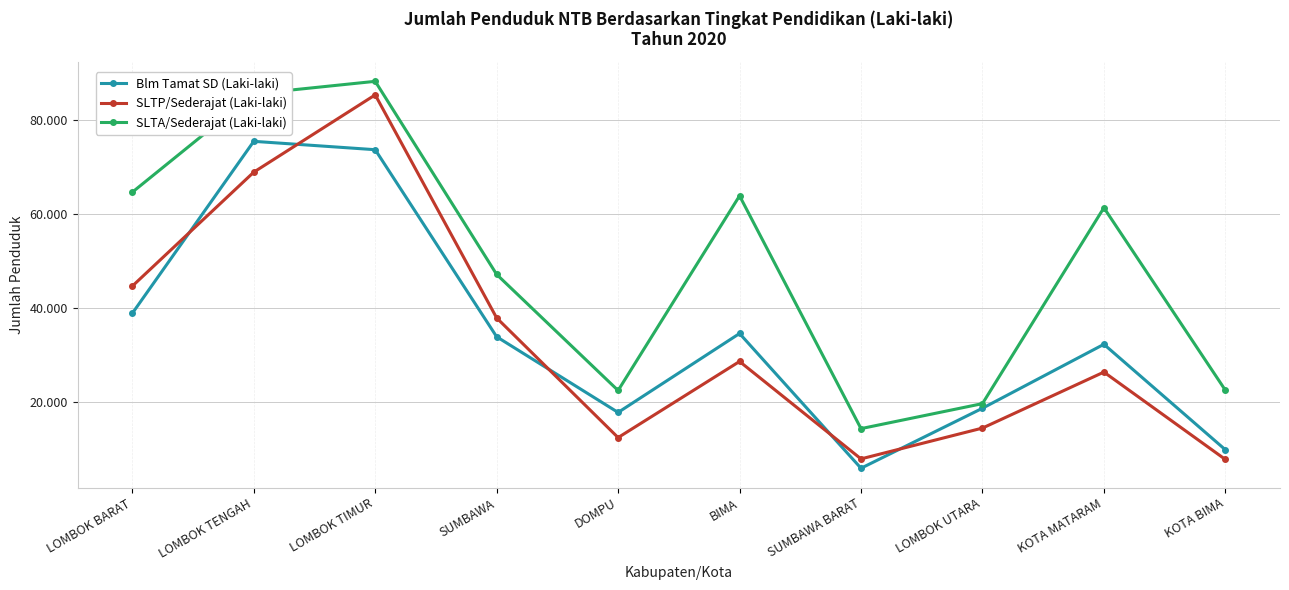

What is the value of the SLTP/Sederajat (Laki-laki) point at the 4th from the left?

37785